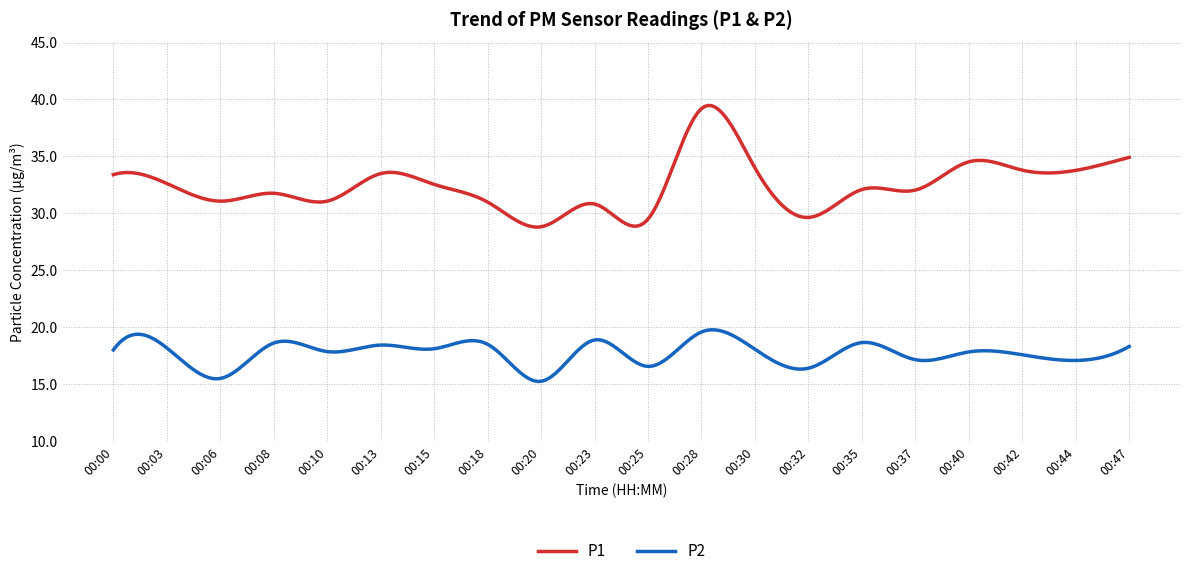

Rank the series by their average value, from lowest to highest.

P2, P1